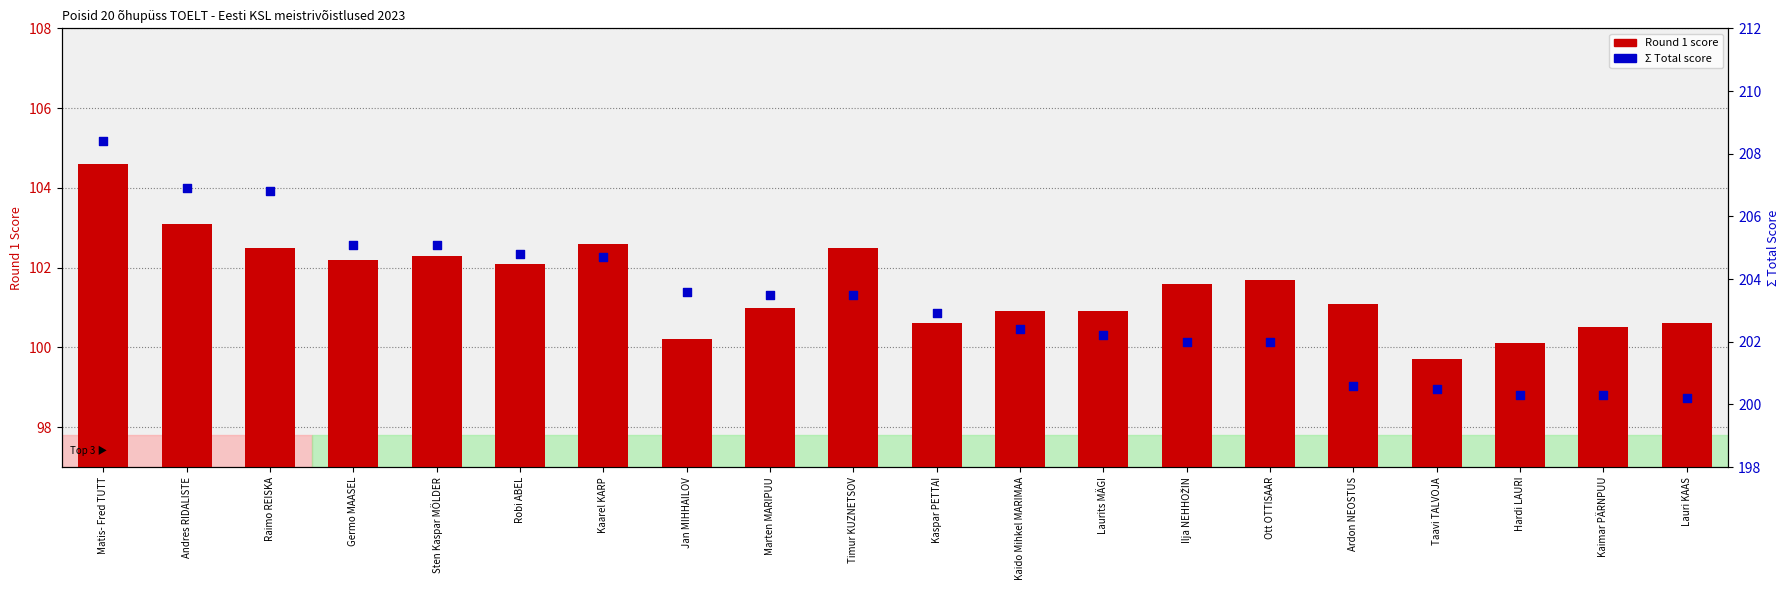

At how many categories does at least one series exceed 179?

20